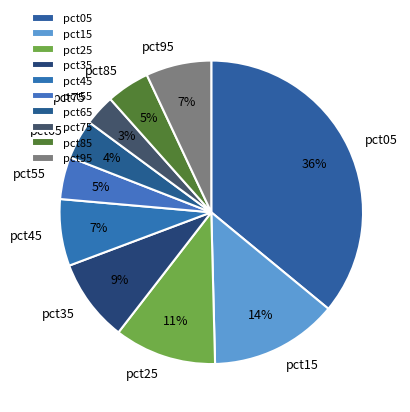

To the nearest percent, what is the combined percentage of pct35 and pct95?

16%